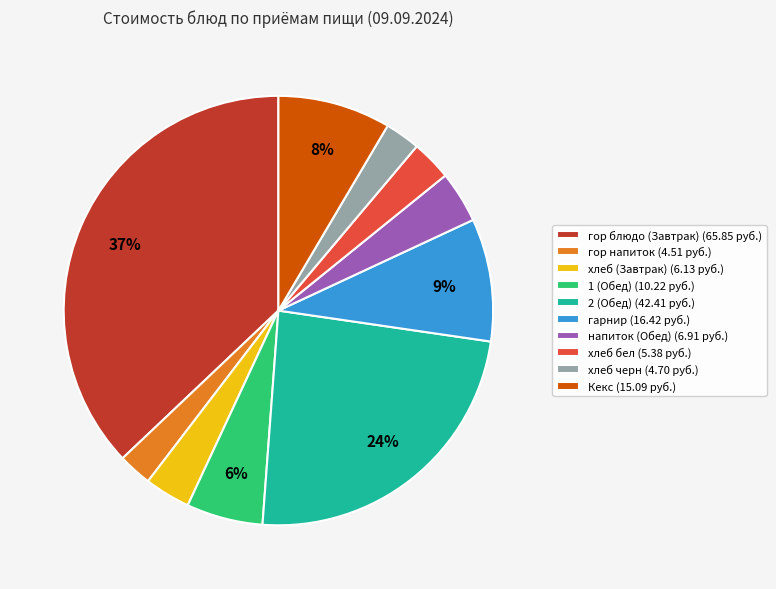

Is the sum of хлеб черн (4.70 руб.) and гарнир (16.42 руб.) greater than half?

No